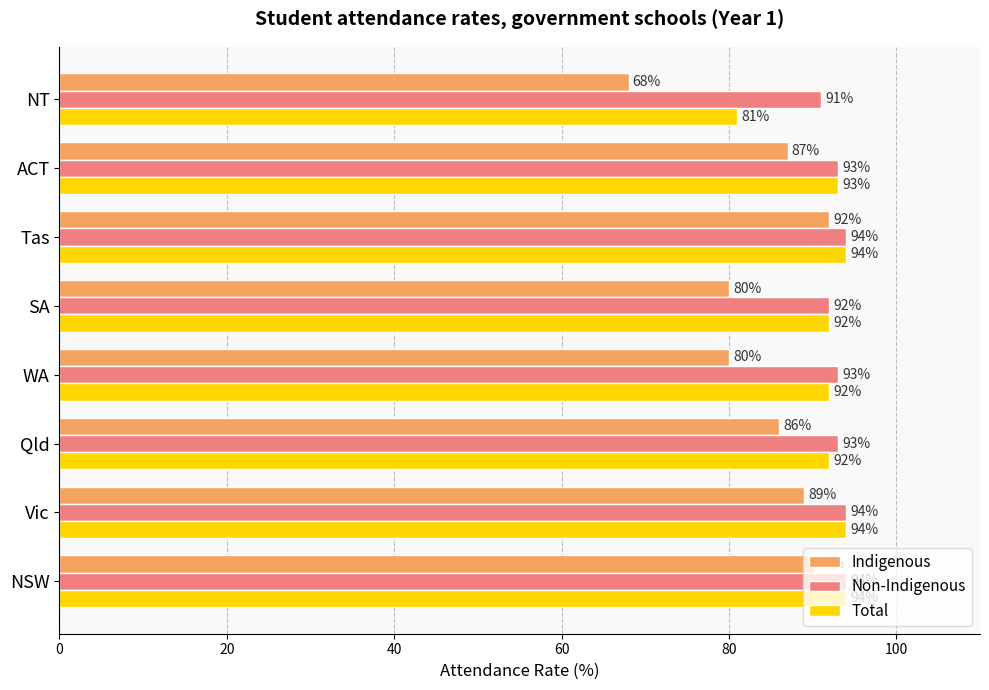

The Non-Indigenous series shows 91 at NT. True or false?

True